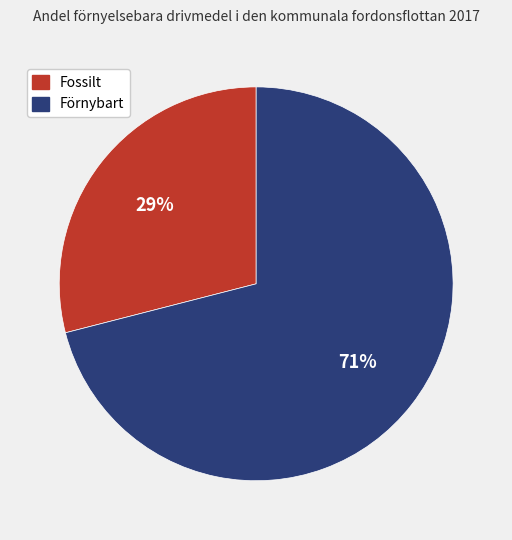

Count the number of slices in the pie.

2